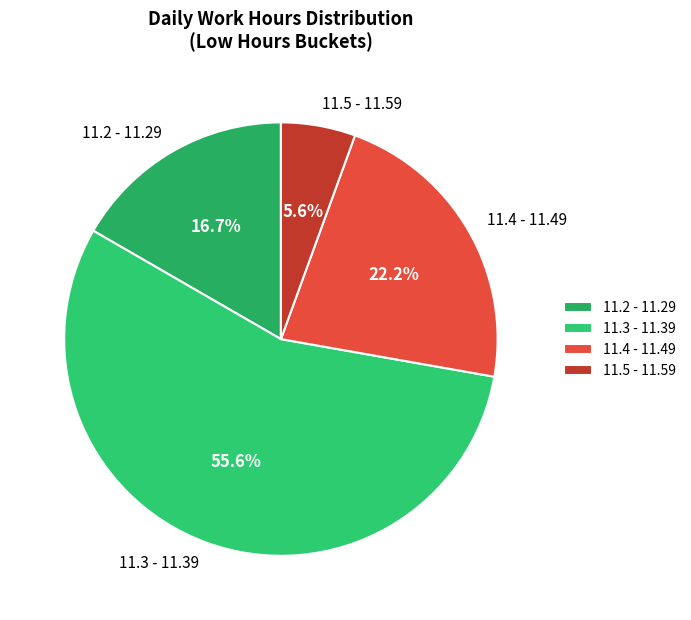

What percentage is NOT represented by 11.2 - 11.29?

83.3%